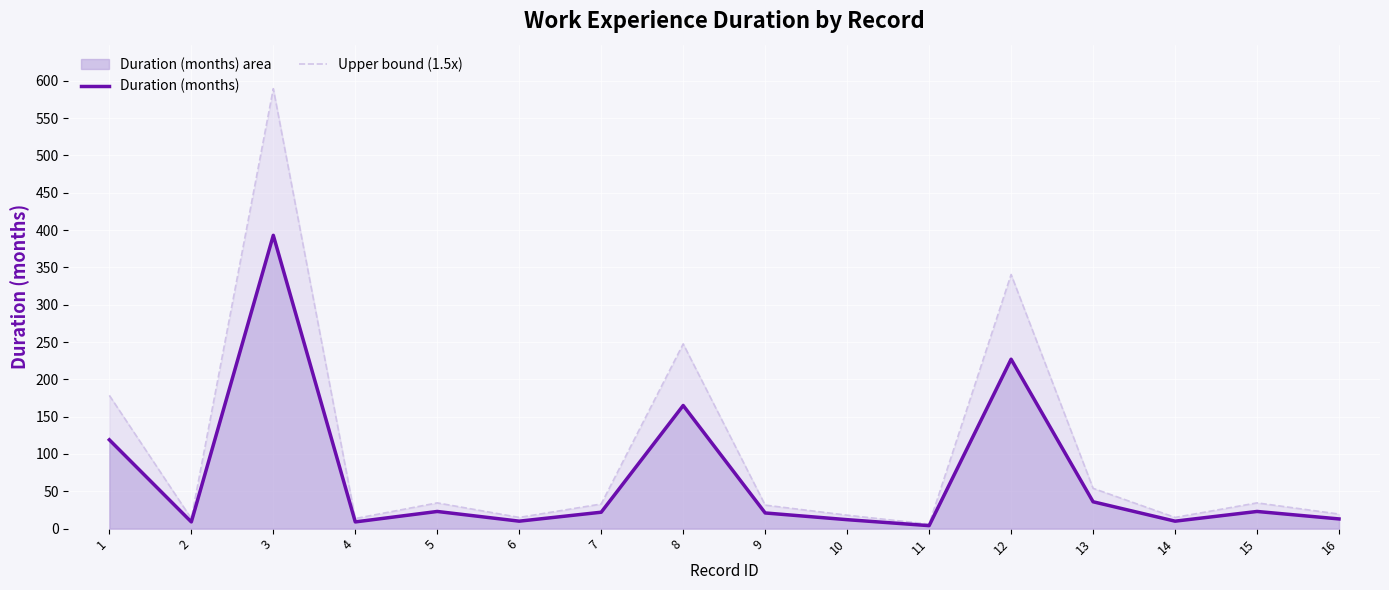

Where does the Upper bound (1.5x) series first go above 33?

1